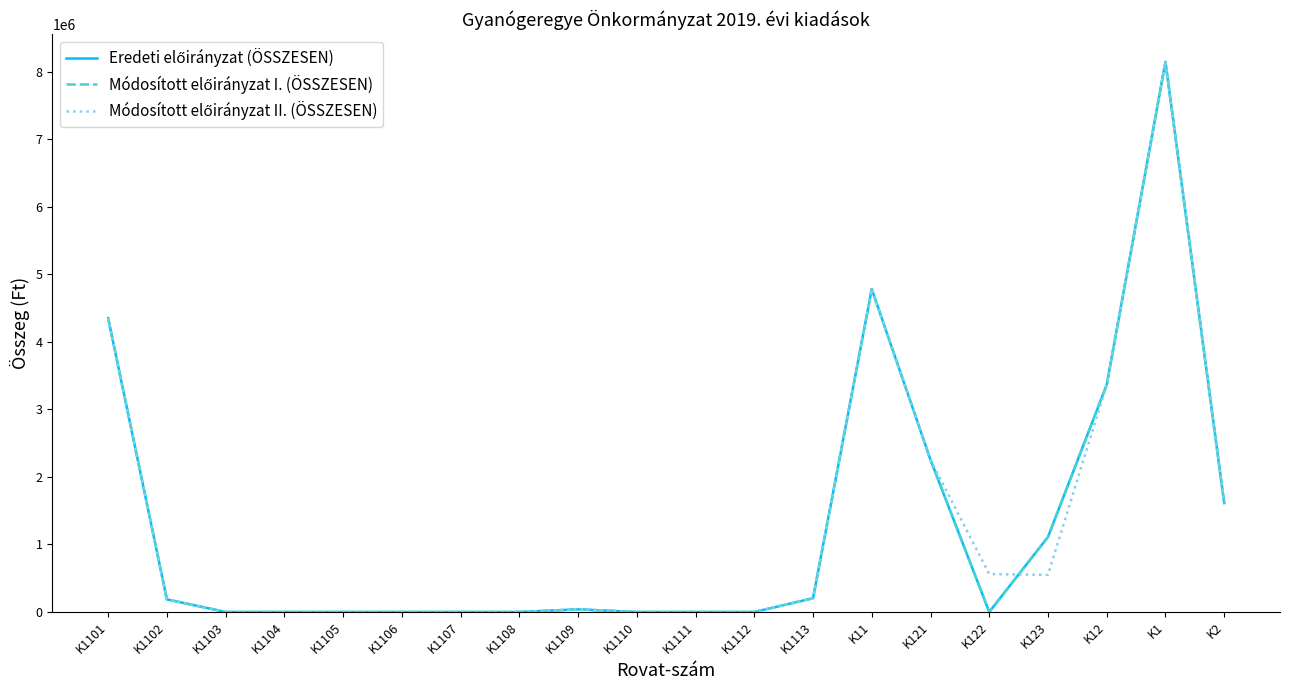

Does the chart have visible grid lines?

No